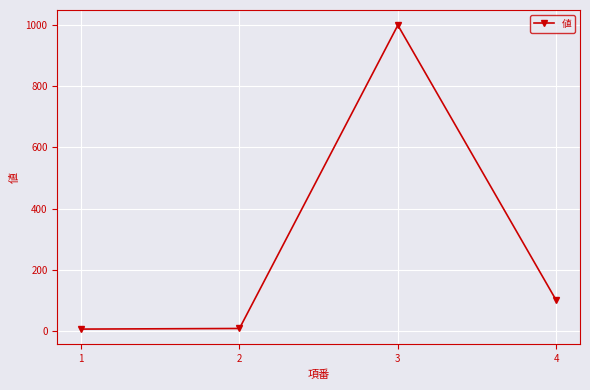

Which label corresponds to the largest value in the chart?

3